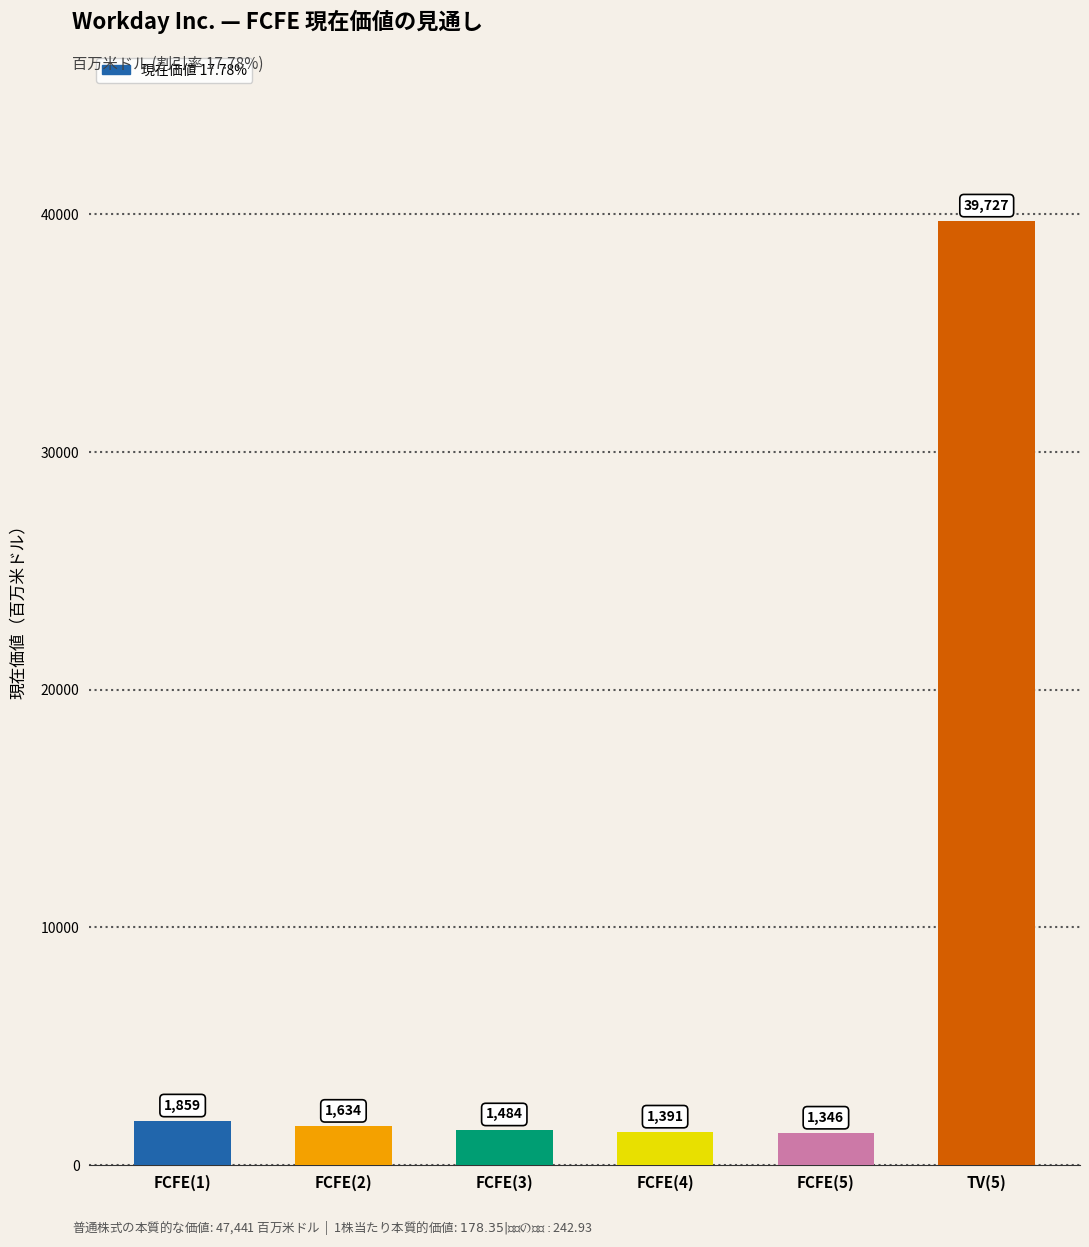

What is the change in value from FCFE(5) to TV(5)?

+38381